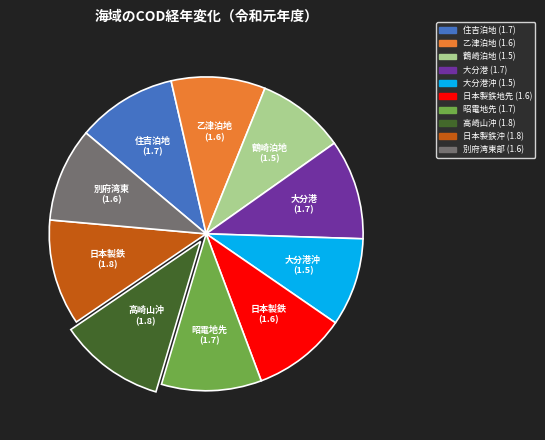

How many segments does this pie chart have?

10